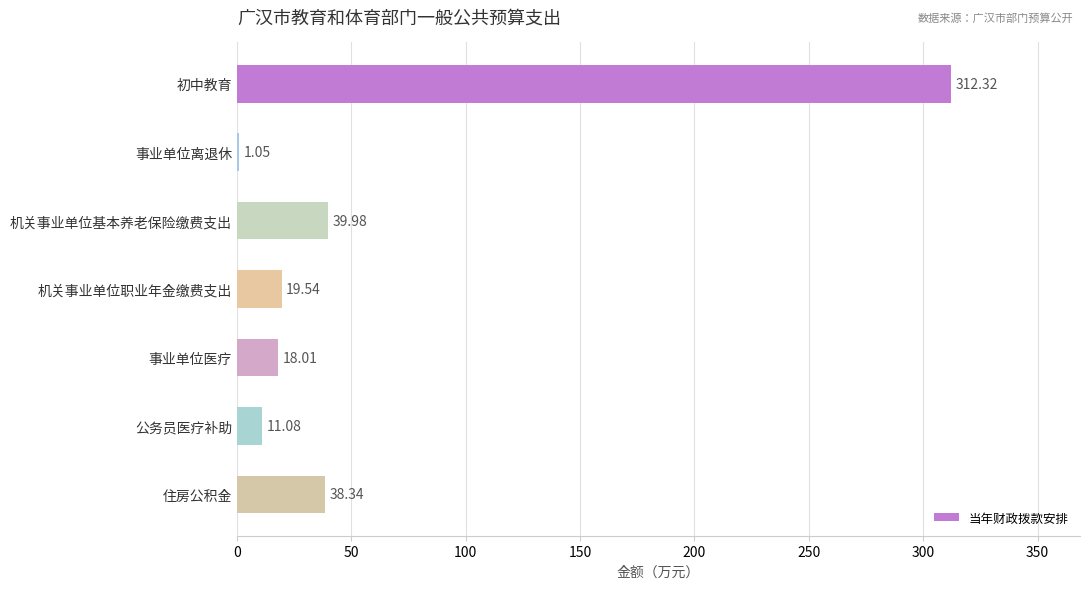

Which has a higher value, 机关事业单位职业年金缴费支出 or 住房公积金?

住房公积金